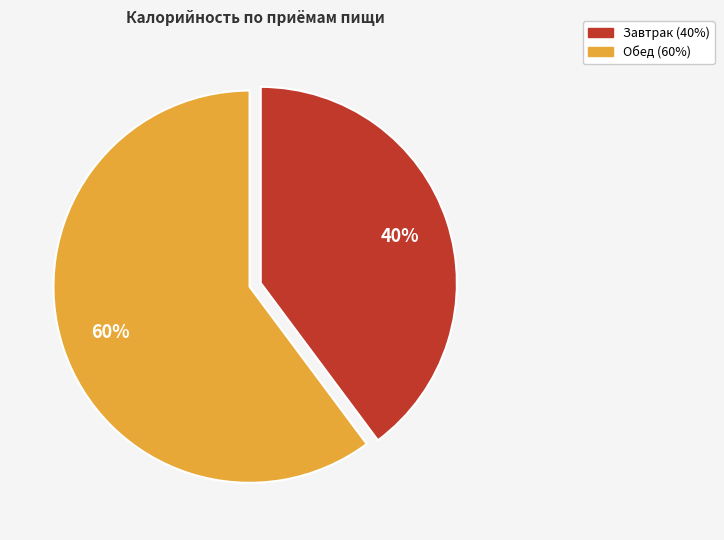

True or false: Обед accounts for 60% of the total.

True